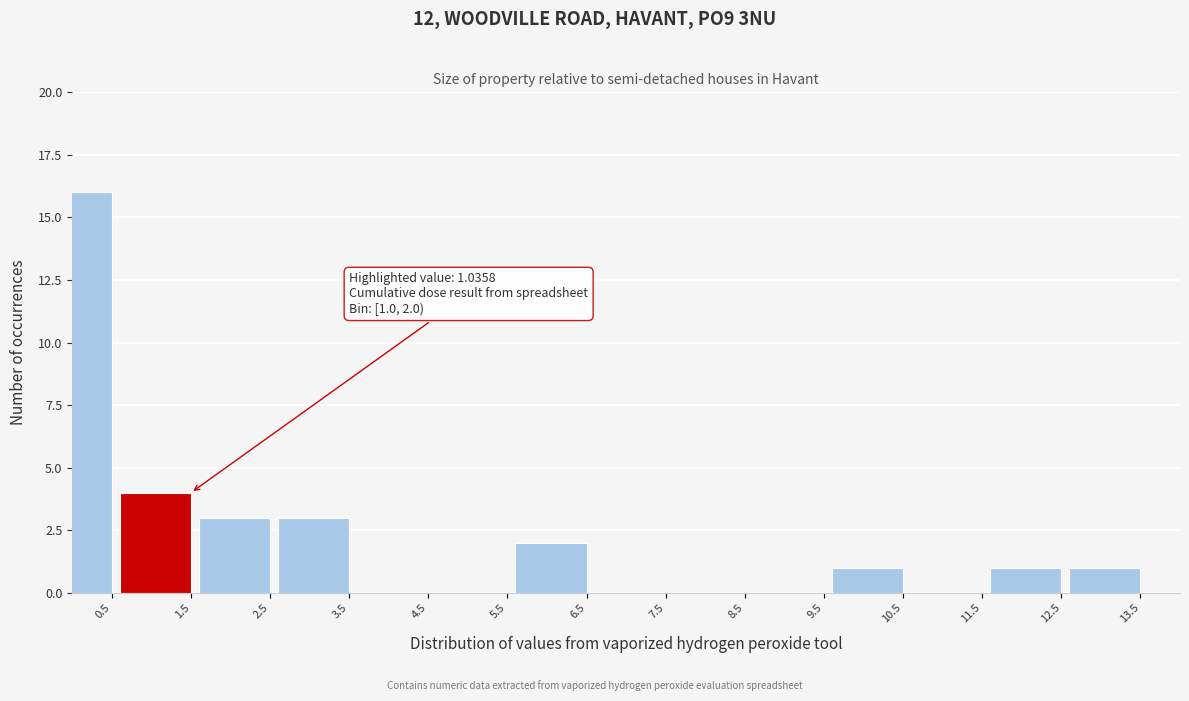

Reading left to right, transcribe all the data shown in this chart.

0.5=16	1.5=4	2.5=3	3.5=3	4.5=0	5.5=0	6.5=2	7.5=0	8.5=0	9.5=0	10.5=1	11.5=0	12.5=1	13.5=1